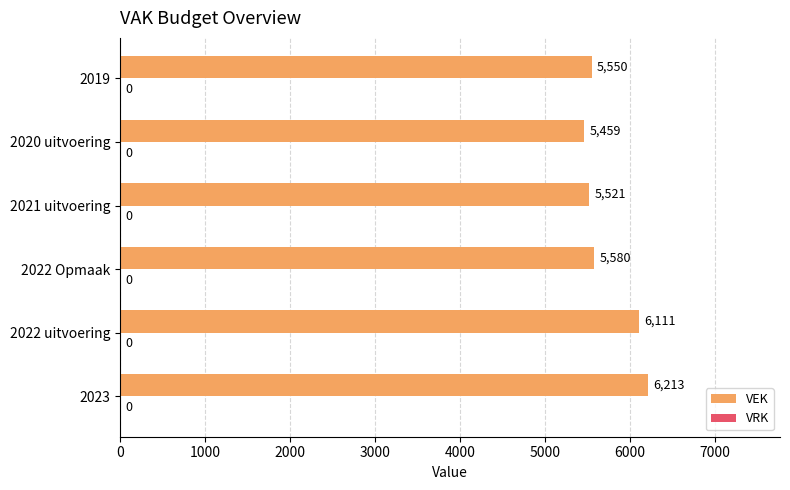

The value at 2021 uitvoering is 5521. True or false?

True